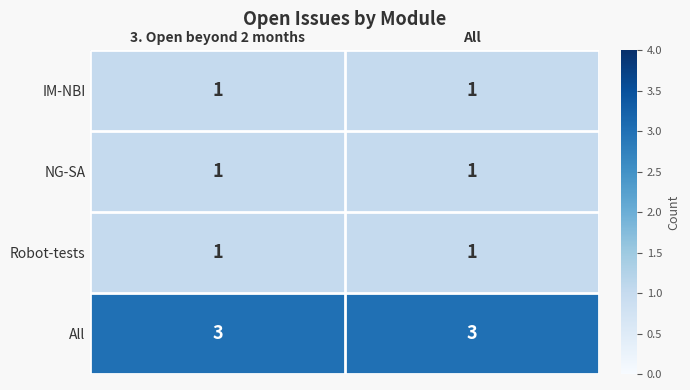

What is the sum of all All values?

6